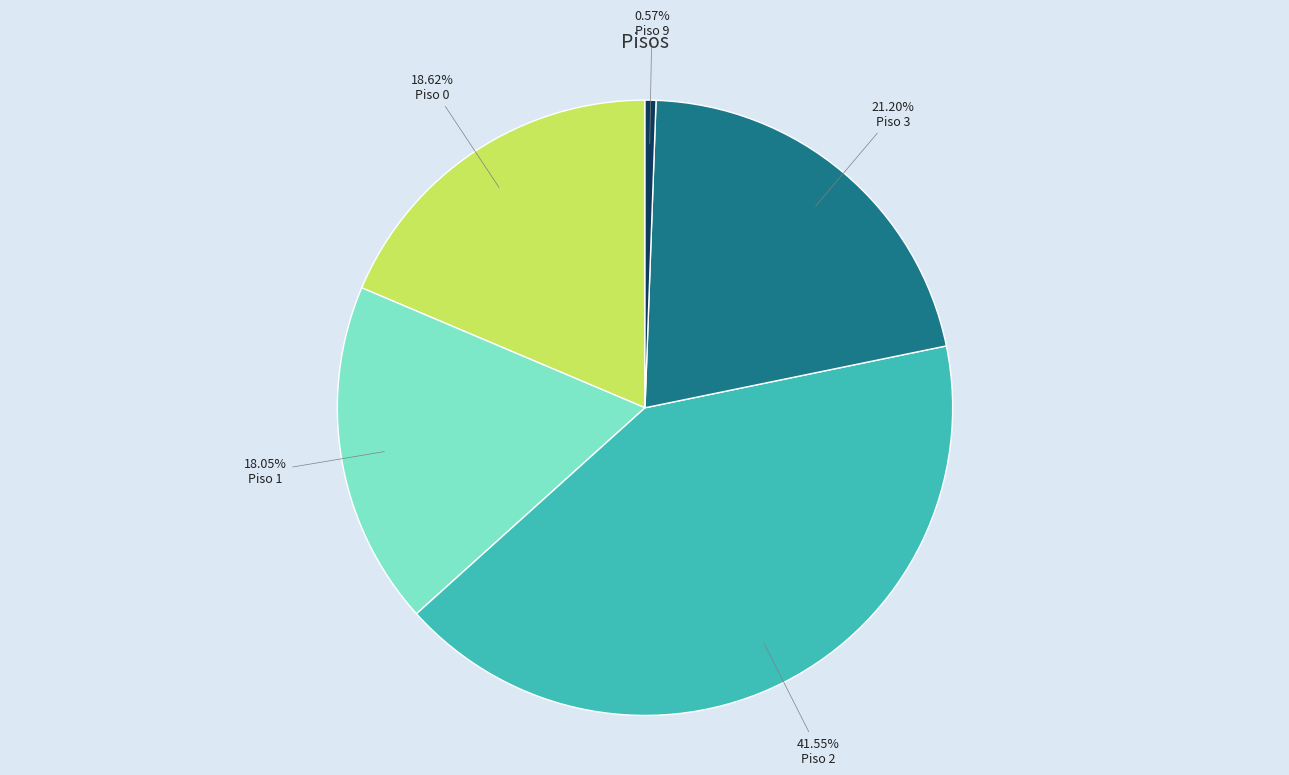

Does any single category account for the majority?

No